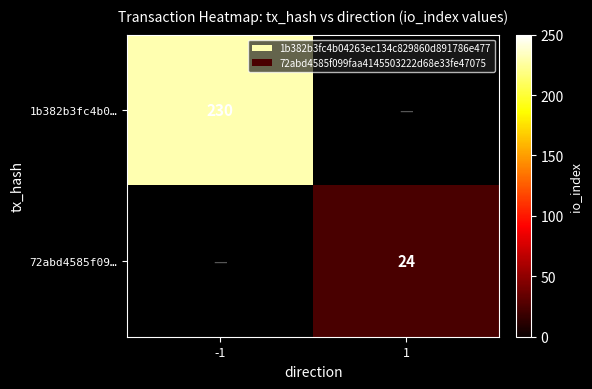

The 1b382b3fc4b0… series shows 50 at -1. True or false?

False